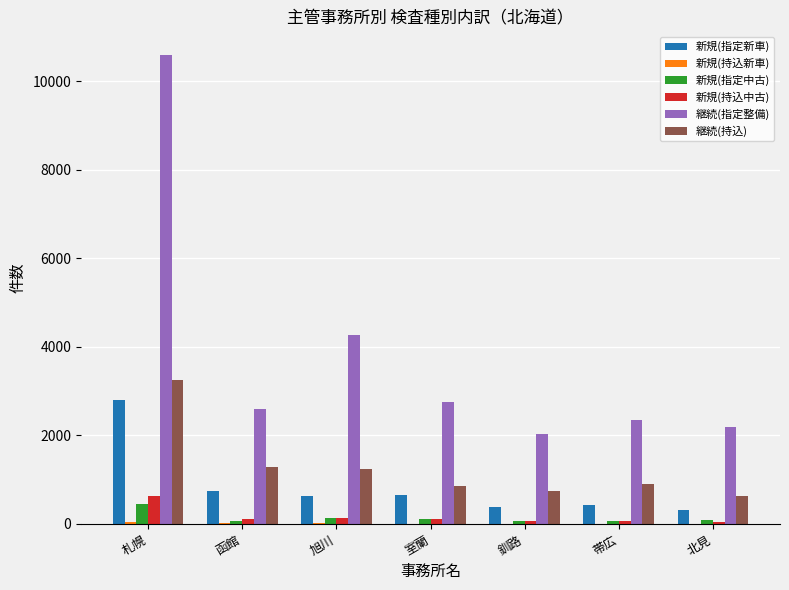

What is the maximum value for 継続(指定整備)?

10594